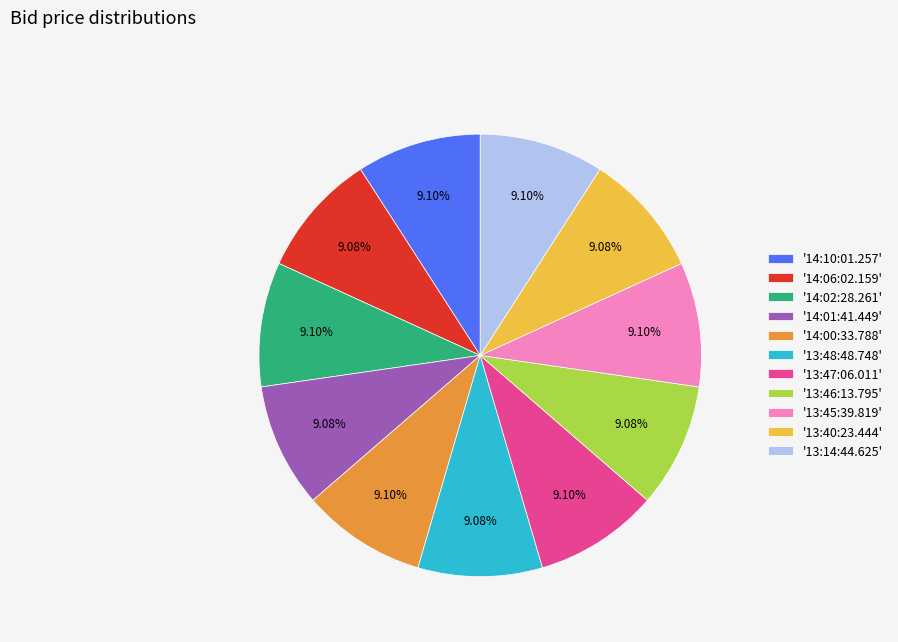

Do '14:01:41.449' and '13:48:48.748' together represent more than half of the pie?

No